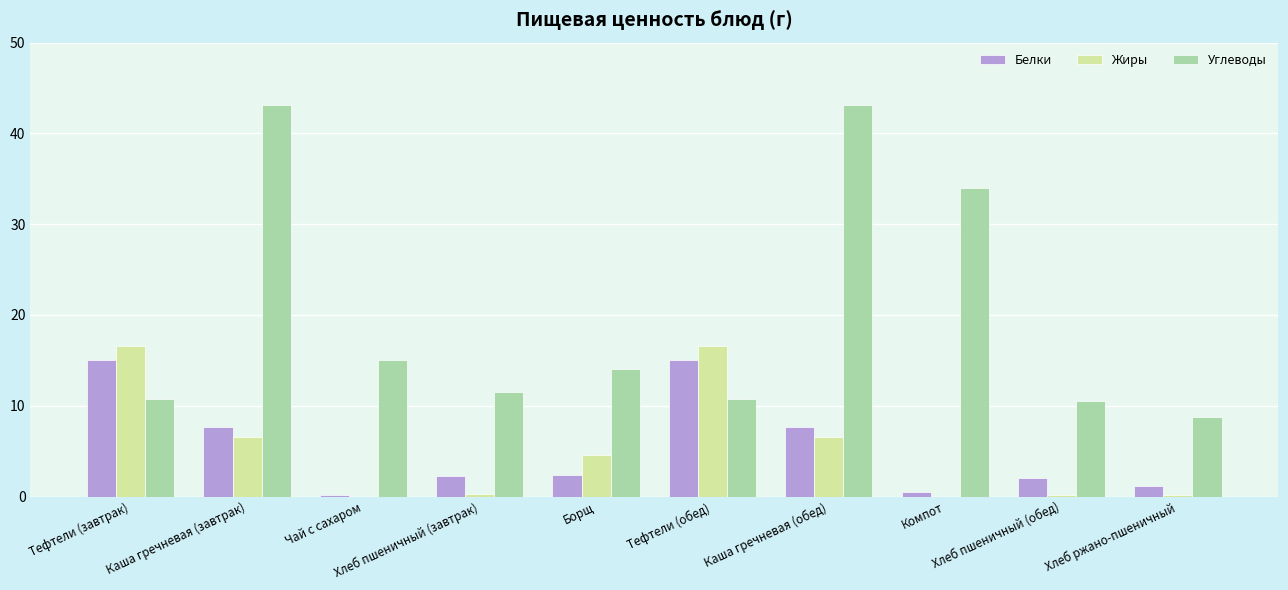

What is the highest value of the Жиры series?

16.6